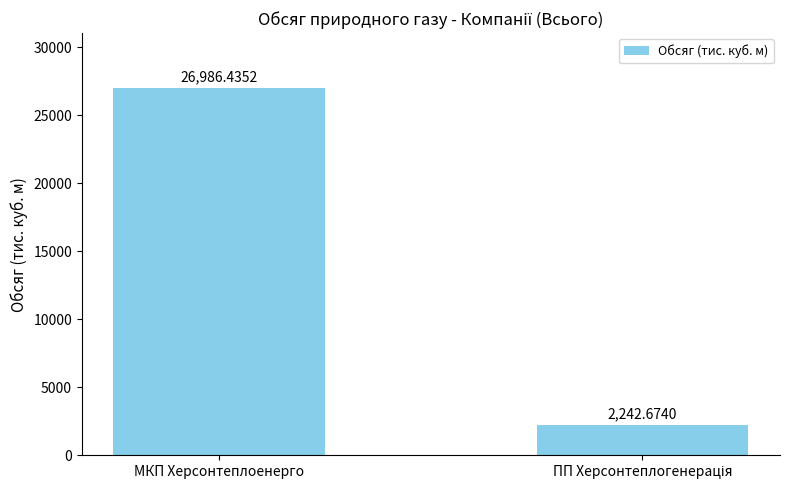

What is the label of the 2nd bar from the right?

МКП Херсонтеплоенерго